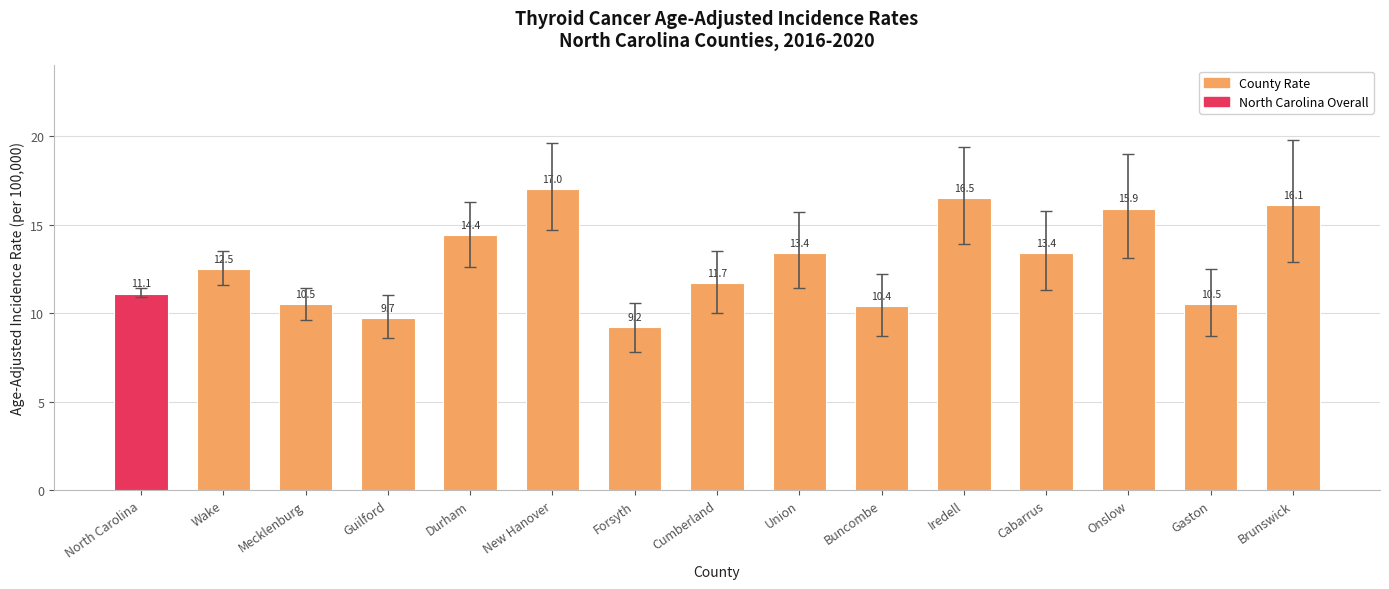

Reading left to right, list all the values displayed in this chart.

11.1	12.5	10.5	9.7	14.4	17.0	9.2	11.7	13.4	10.4	16.5	13.4	15.9	10.5	16.1